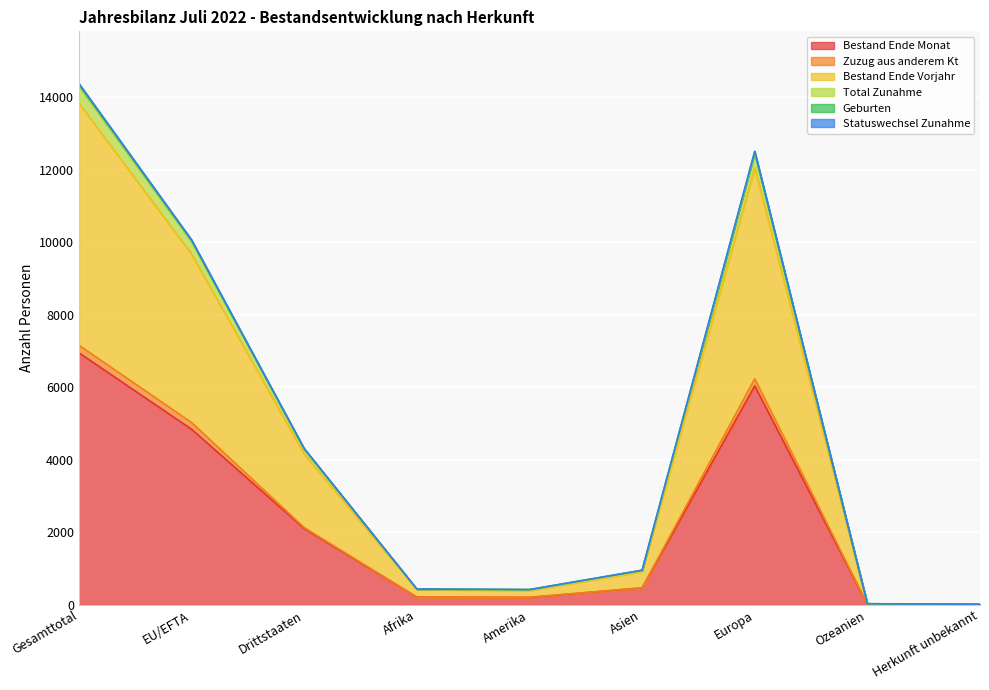

Reading left to right, extract all data points from this chart.

Bestand Ende Monat: 6950	4843	2107	215	205	468	6039	15	8
Zuzug aus anderem Kt: 7160	5028	2132	215	211	471	6239	15	9
Bestand Ende Vorjahr: 13834	9673	4161	425	395	913	12053	30	18
Total Zunahme: 14297	10012	4285	436	420	950	12442	31	18
Geburten: 14348	10045	4303	437	420	953	12489	31	18
Statuswechsel Zunahme: 14378	10067	4311	437	423	957	12512	31	18